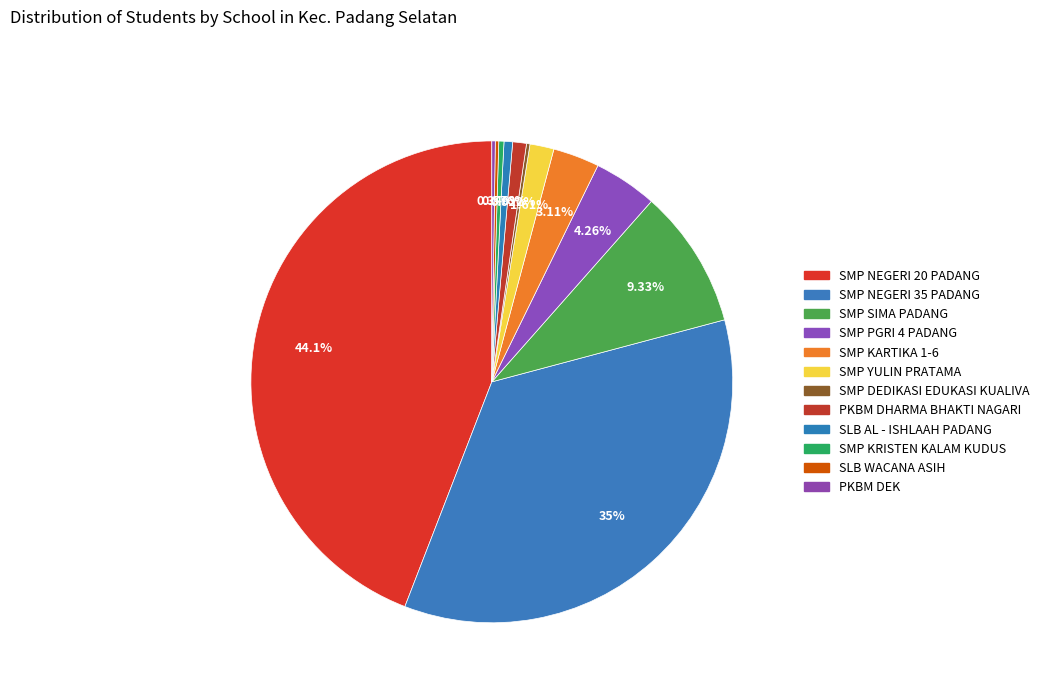

How many segments does this pie chart have?

12